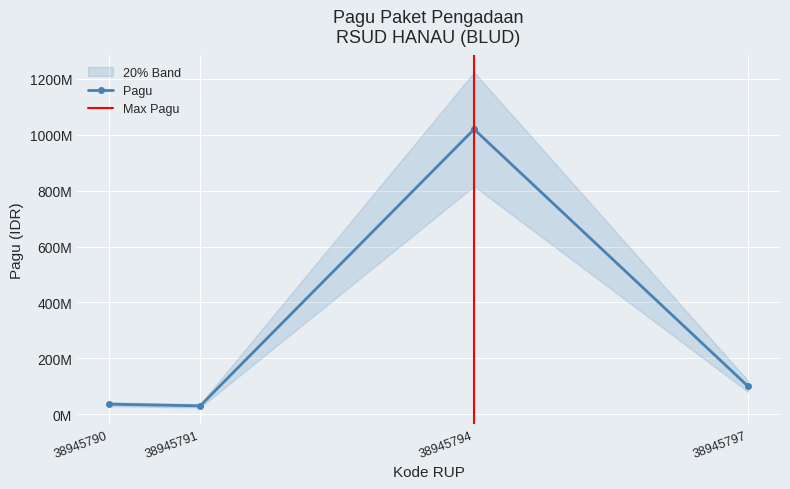

Does the chart display data point markers on the line(s)?

Yes